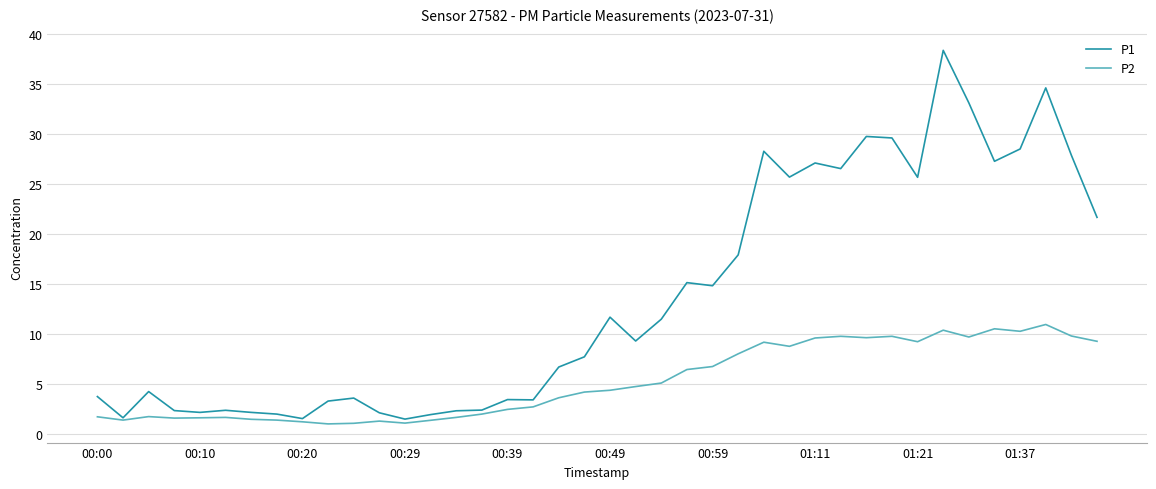

What is the smallest value displayed?

1.0